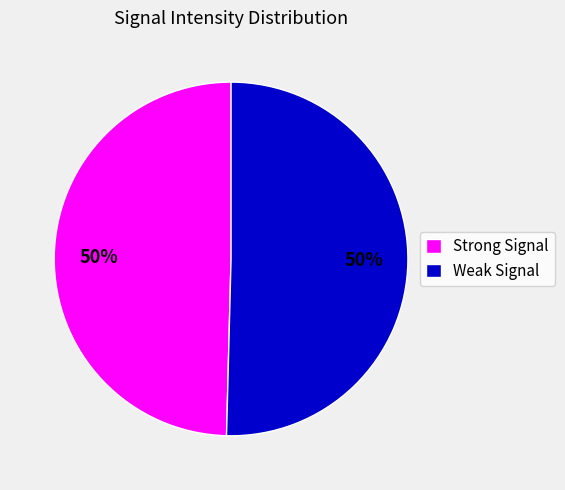

Approximately how many times larger is the value at Weak Signal compared to Strong Signal?

1.0